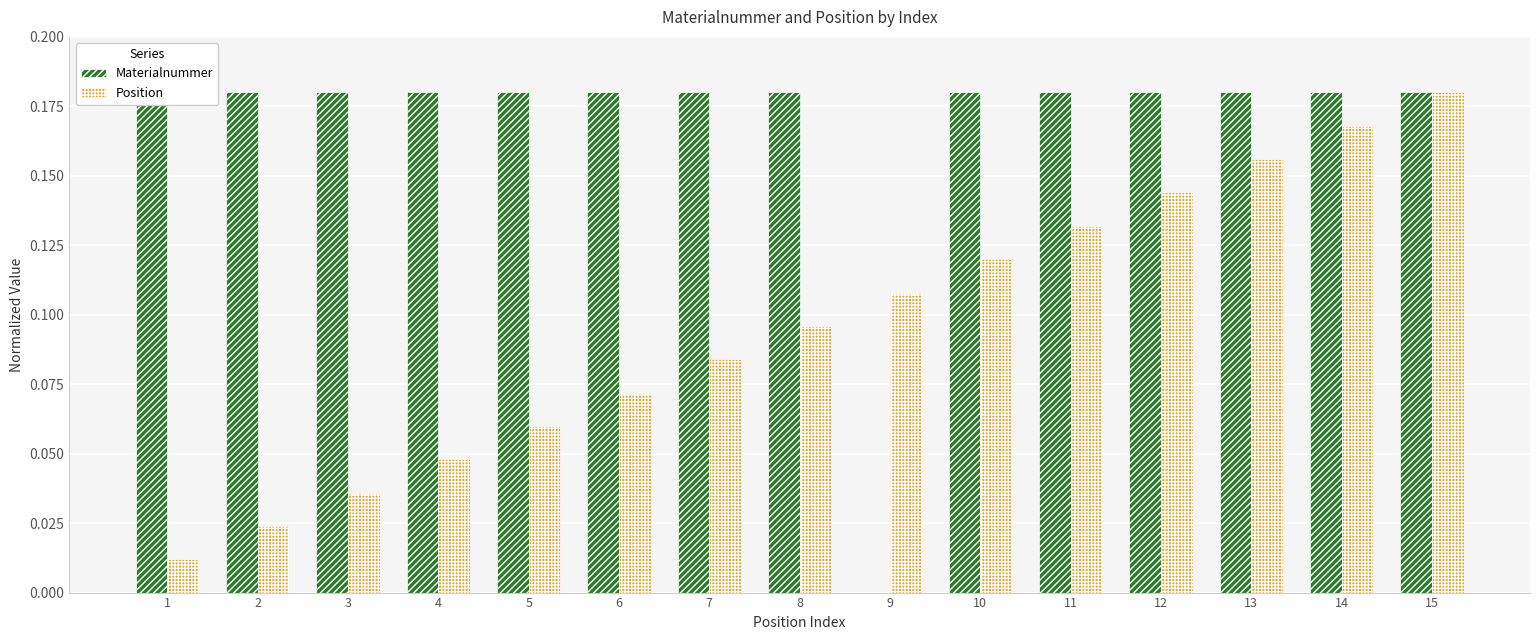

Between 1 and 15, which series saw the biggest shift?

Position